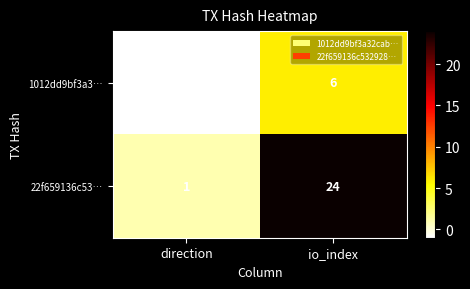

At how many categories does at least one series exceed 20?

1